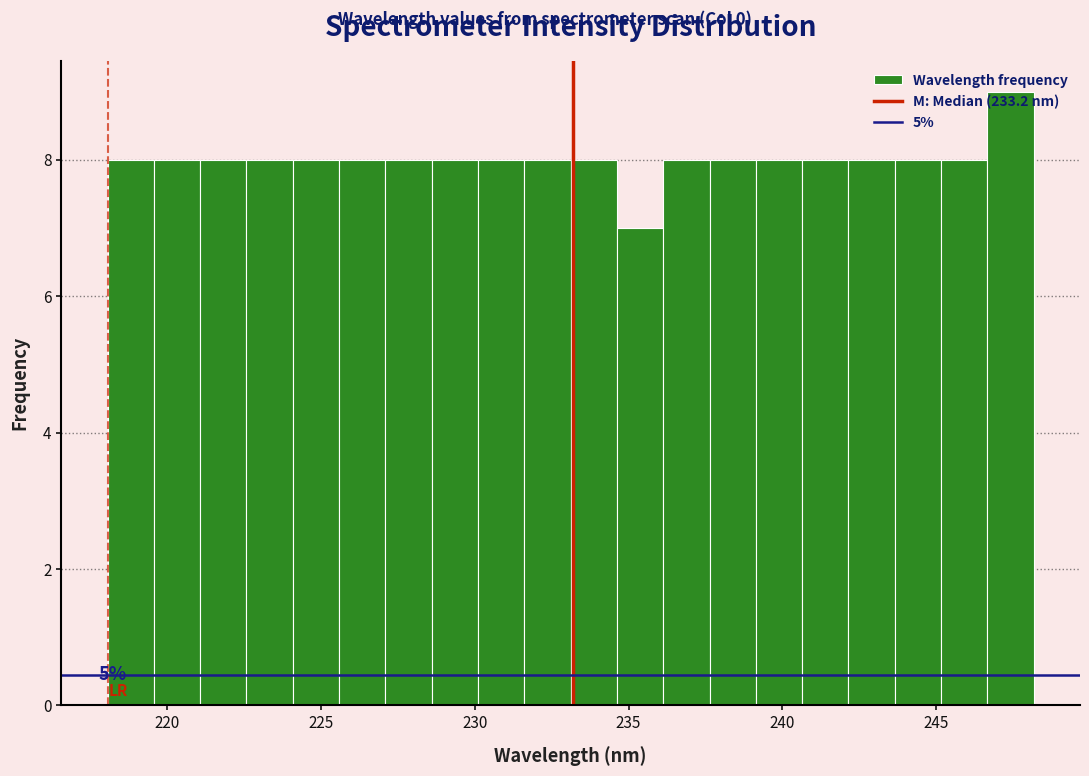

Read against the x-axis, roughly where is the centre of the tallest bar?

247.5